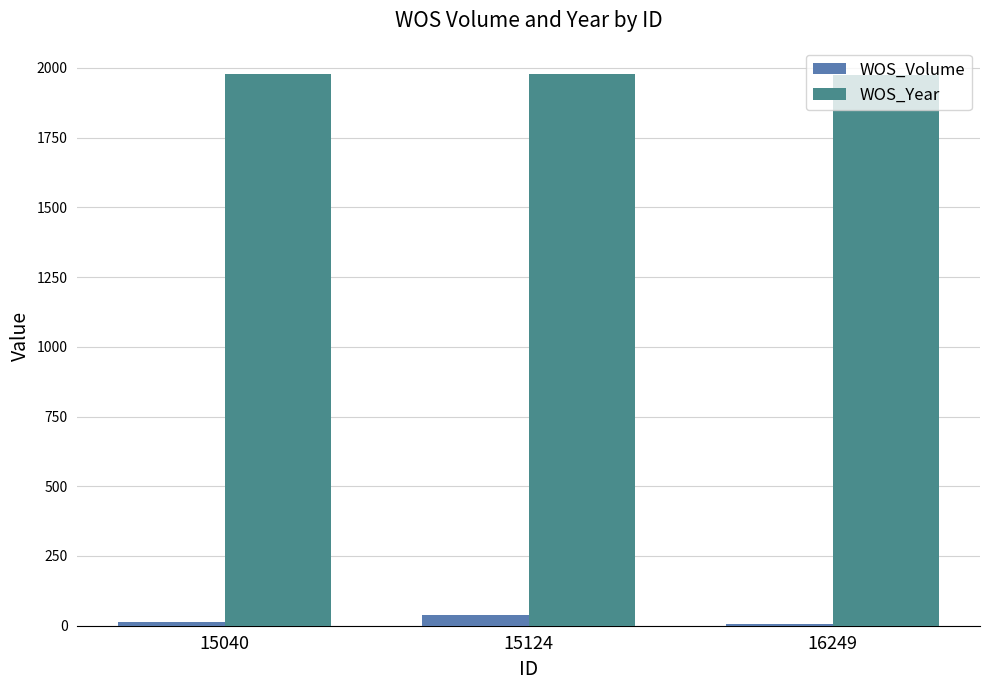

What is the average value of the WOS_Year series?

1977